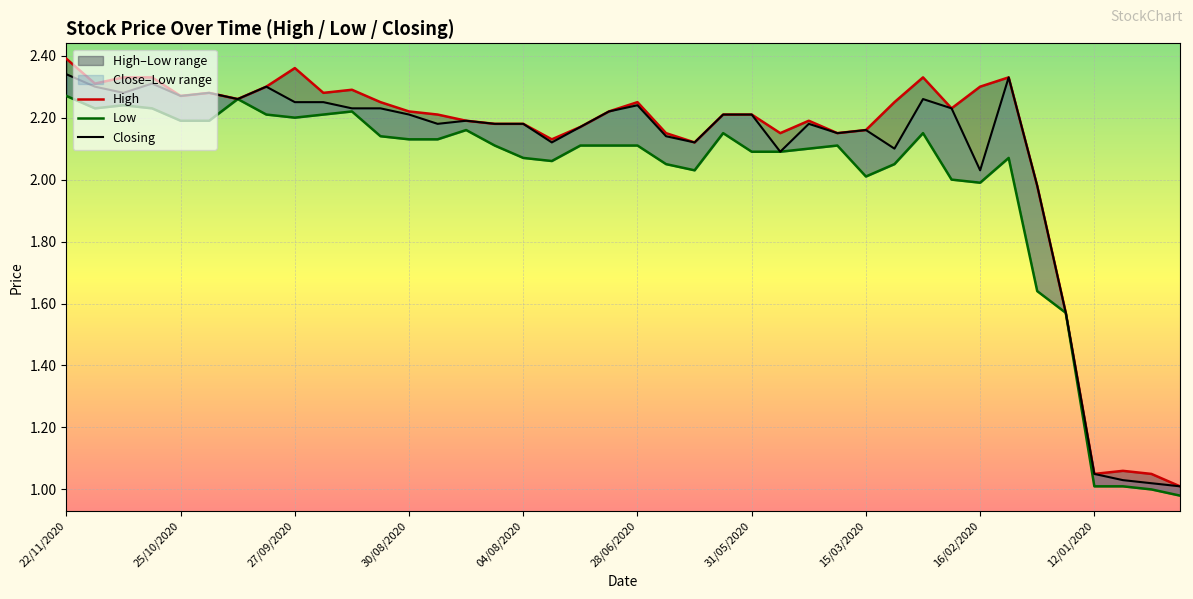

At which category does Low reach its first local valley?

25/10/2020